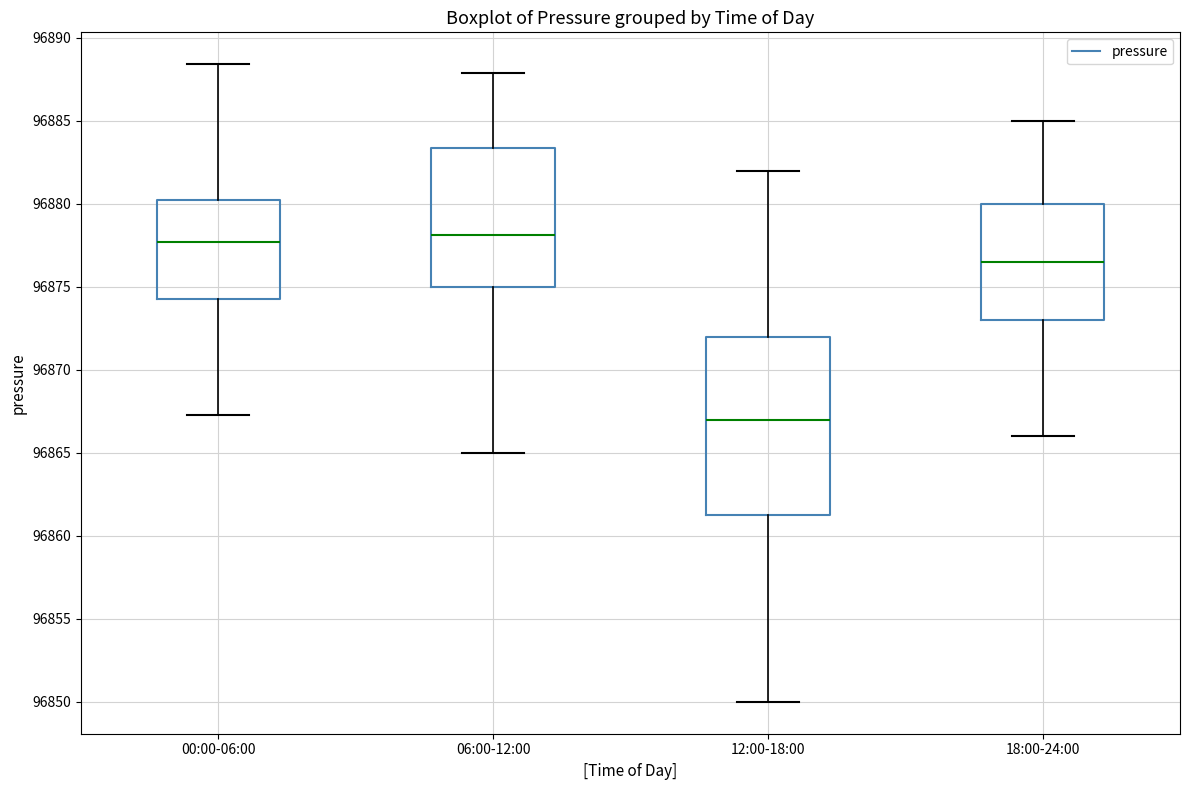

Where does the median line of the box for 18:00-24:00 sit on the y-axis? The values are not printed on the chart, so give them approximately, as read against the axis.

96876.5